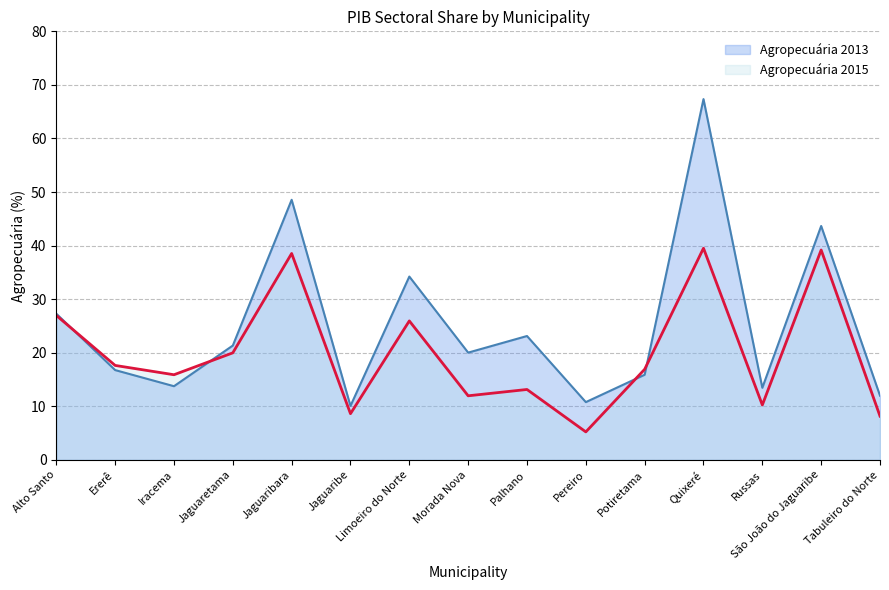

Reading left to right, list all the values displayed in this chart.

Agropecuária 2013: 27.3	16.8	13.8	21.3	48.5	10.1	34.2	20.0	23.1	10.8	15.9	67.3	13.5	43.7	12.0
Agropecuária 2015: 27.0	17.6	15.9	20.0	38.5	8.6	25.9	12.0	13.1	5.2	16.9	39.5	10.2	39.2	8.2